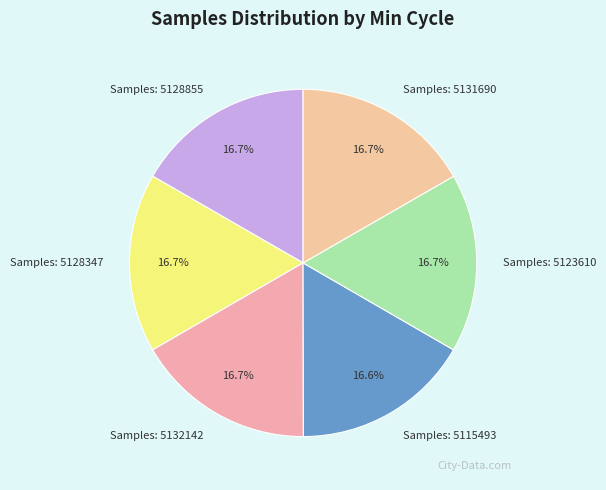

Is there a majority slice in this chart?

No